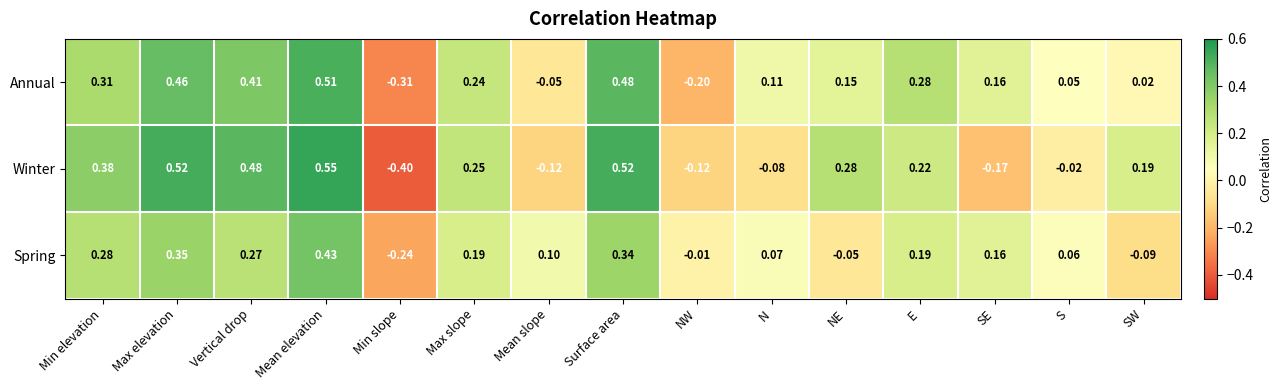

At which label does Annual reach its peak?

Mean elevation